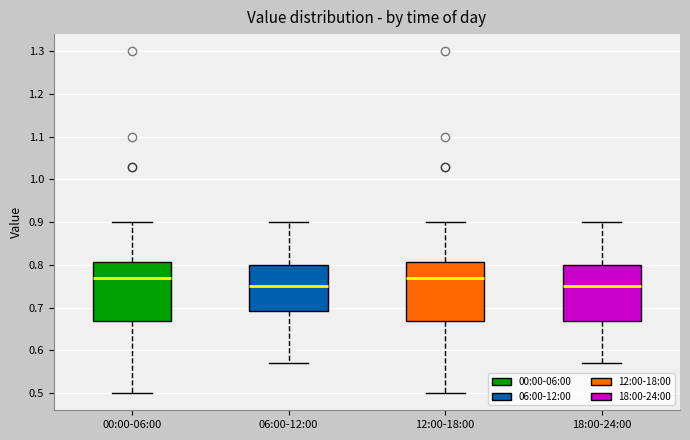

Where does the upper whisker of the box for 18:00-24:00 end on the y-axis? The values are not printed on the chart, so give them approximately, as read against the axis.

0.90